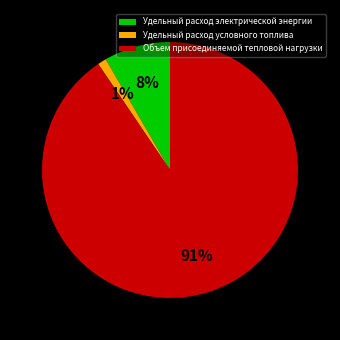

To the nearest percent, what is the average slice percentage?

33%